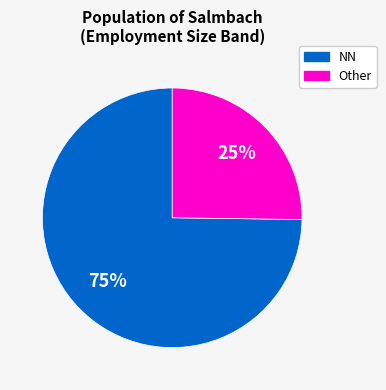

To the nearest percent, what is the difference between the largest and smallest slice percentages?

50%